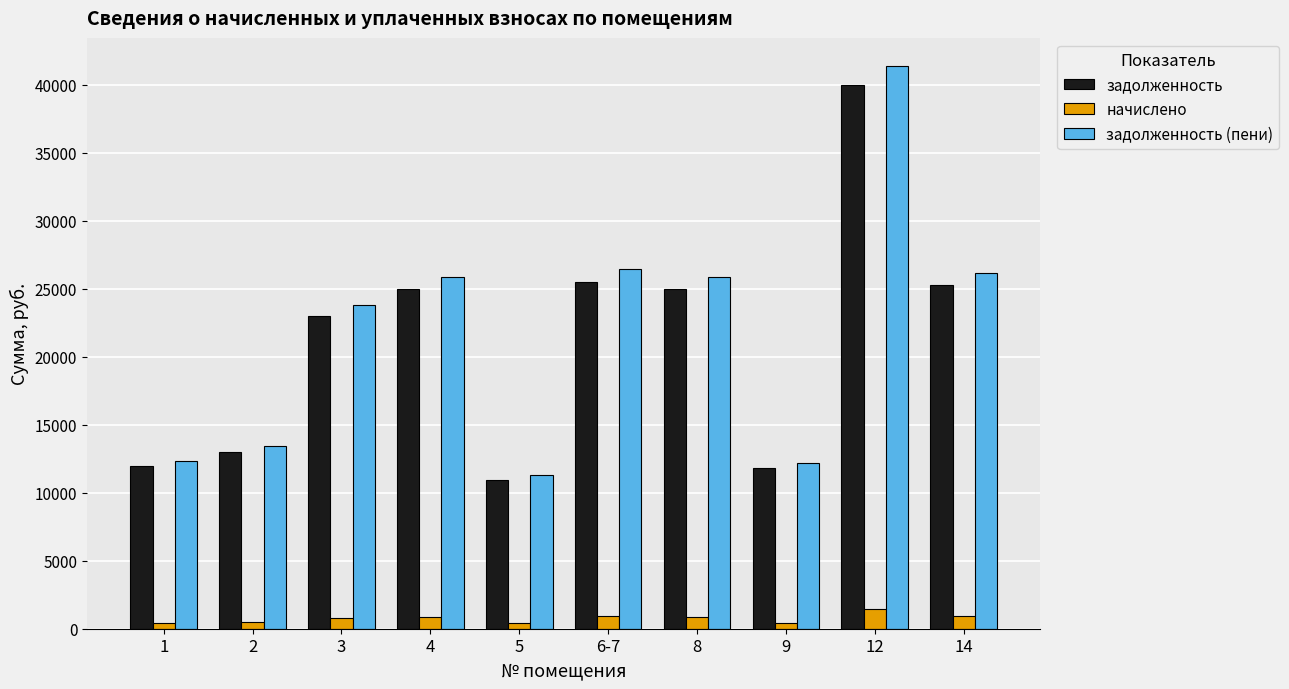

What is the sum of the задолженность (пени) values at 2 and 5?

24757.8